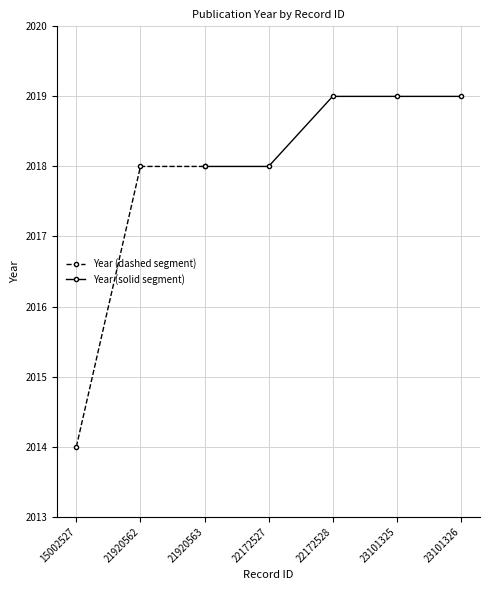

Reading right to left, extract all data points from this chart.

2019	2019	2019	2018	2018	2018	2014